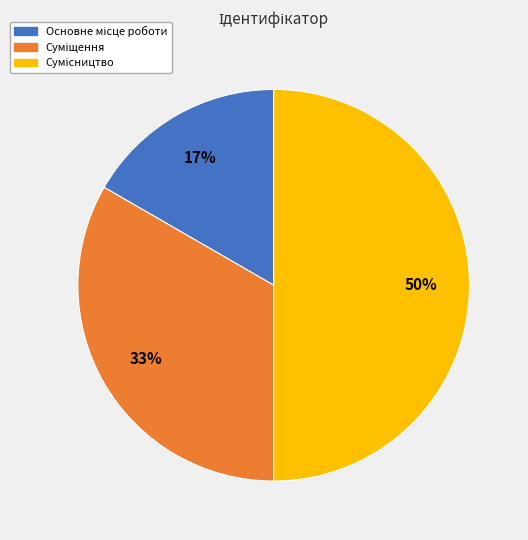

Count the number of slices in the pie.

3